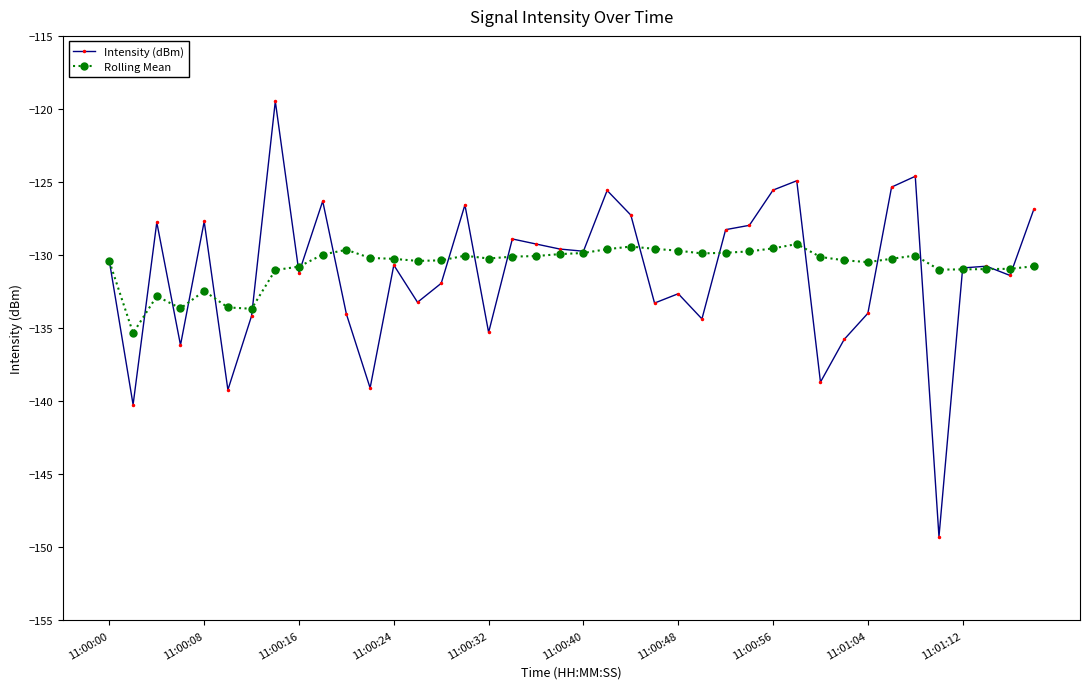

Which series has the largest range (max minus min)?

Intensity (dBm)